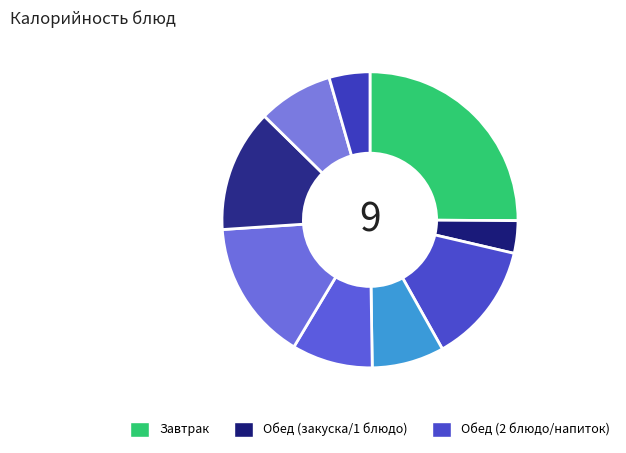

Count the number of slices in the pie.

9